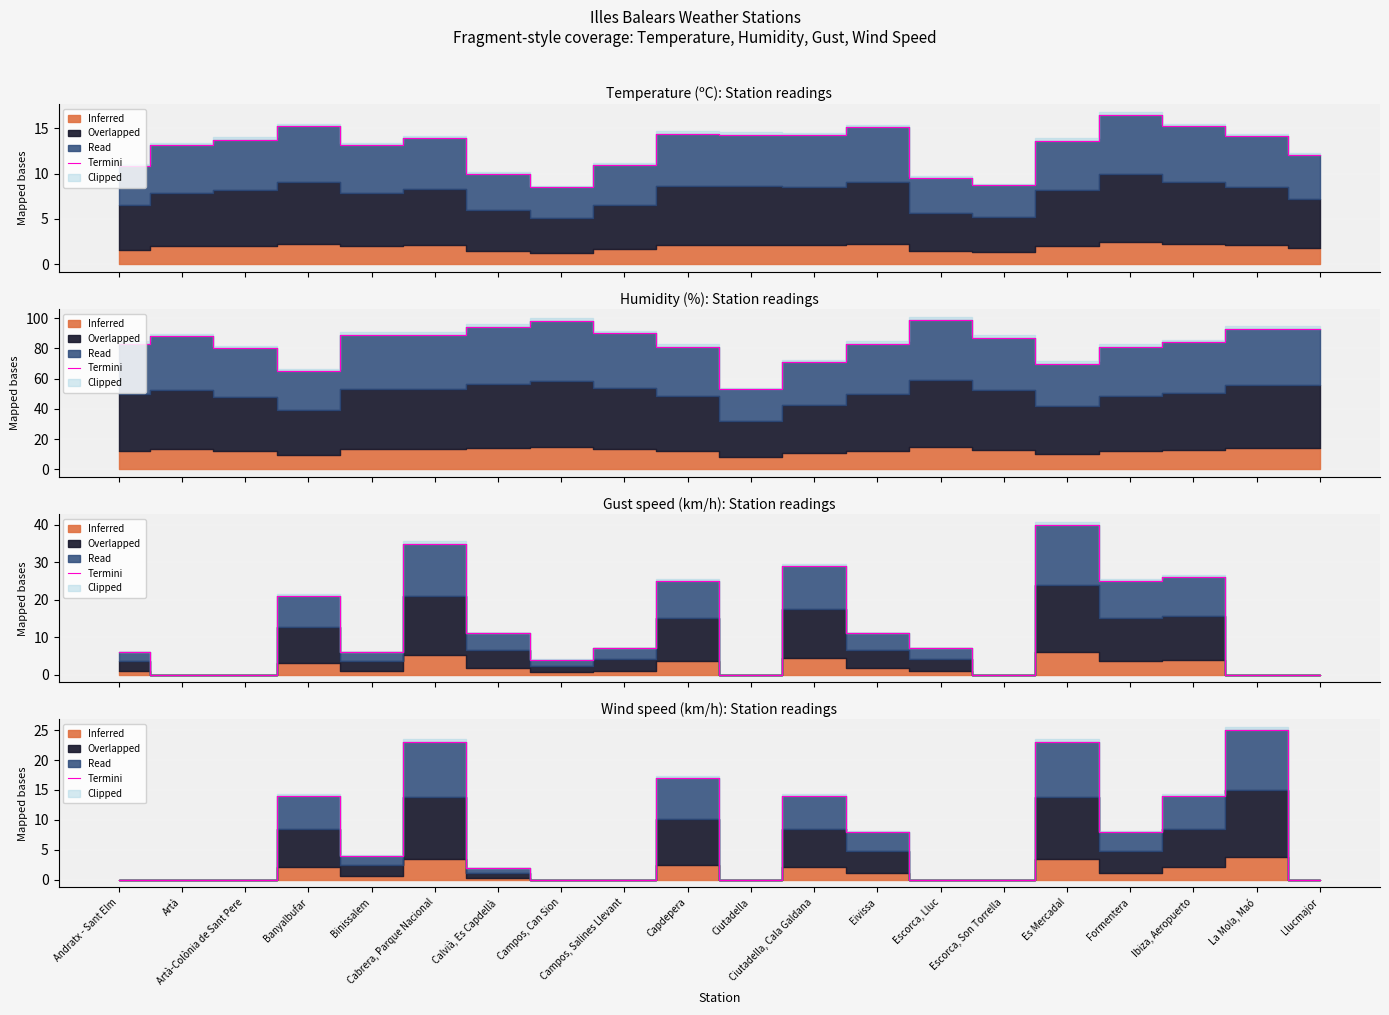

Reading right to left, transcribe all the data shown in this chart.

0	25	14	8	23	0	0	8	14	0	17	0	0	2	23	4	14	0	0	0